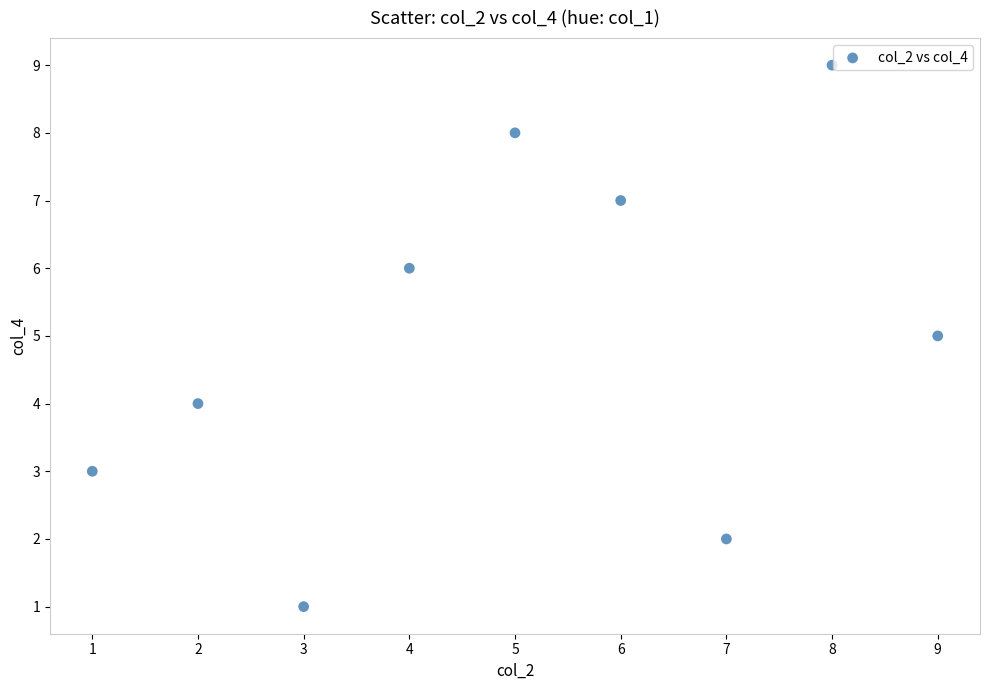

What is the range of Y values (max minus min)?

8